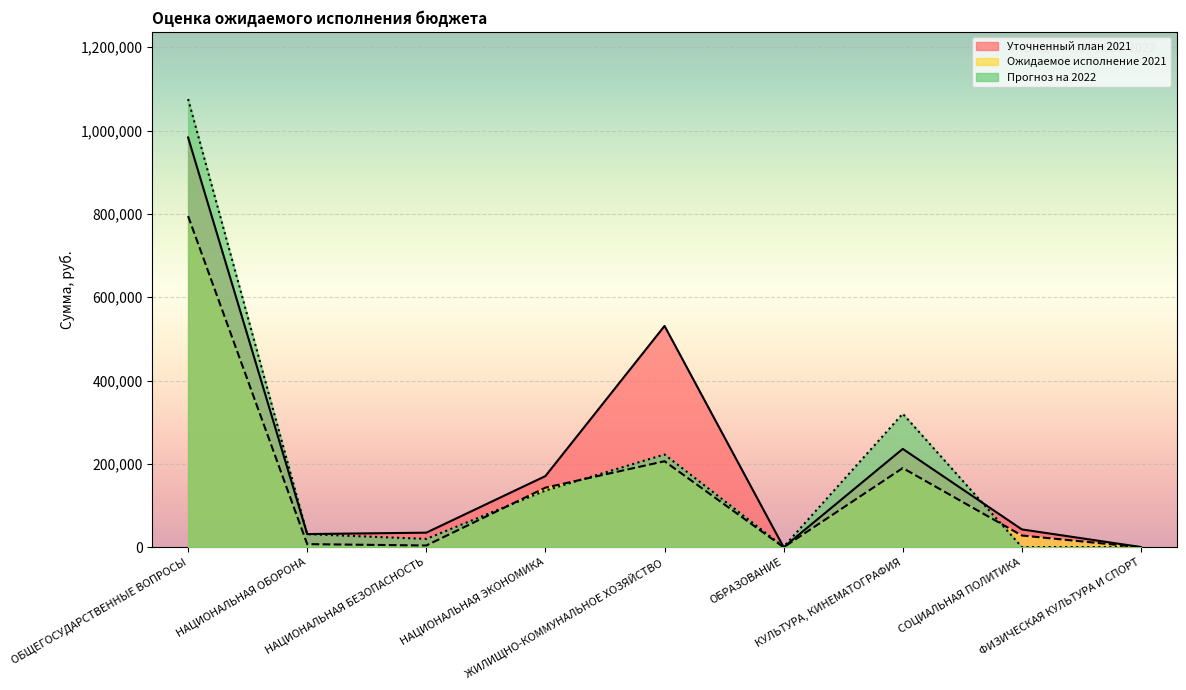

What value does the Прогноз на 2022 series have at НАЦИОНАЛЬНАЯ ЭКОНОМИКА?

136071.0